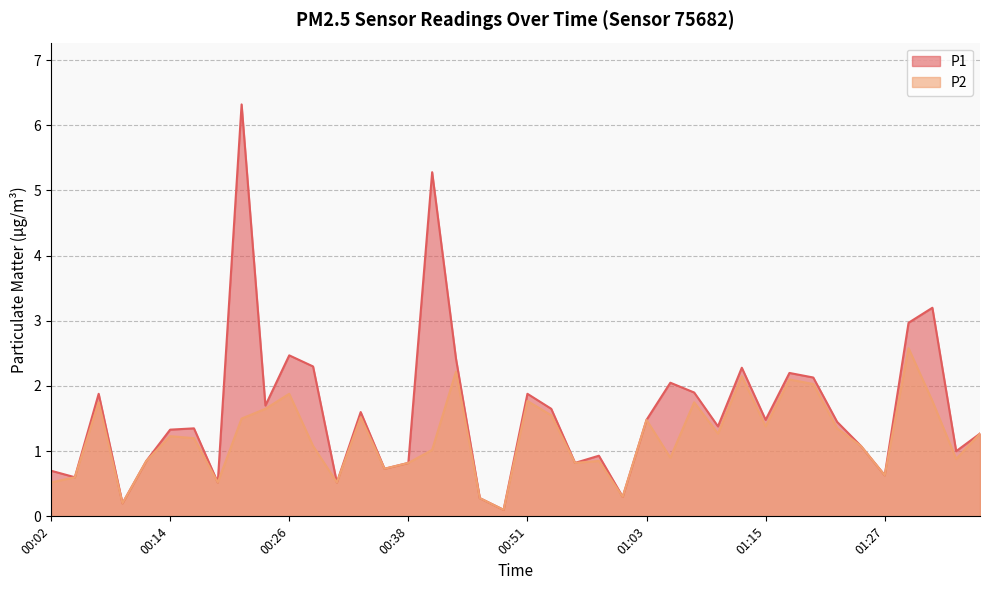

Reading right to left, extract all data points from this chart.

P1: 1.3	1.0	3.2	3.0	0.6	1.1	1.4	2.1	2.2	1.5	2.3	1.4	1.9	2.0	1.5	0.3	0.9	0.8	1.6	1.9	0.1	0.3	2.4	5.3	0.8	0.7	1.6	0.5	2.3	2.5	1.7	6.3	0.5	1.4	1.3	0.8	0.2	1.9	0.6	0.7
P2: 1.3	0.9	1.8	2.6	0.6	1.1	1.4	2.0	2.1	1.4	2.1	1.3	1.8	0.9	1.5	0.3	0.8	0.8	1.6	1.8	0.1	0.3	2.2	1.0	0.8	0.7	1.5	0.5	1.1	1.9	1.6	1.5	0.5	1.2	1.2	0.8	0.2	1.8	0.6	0.5